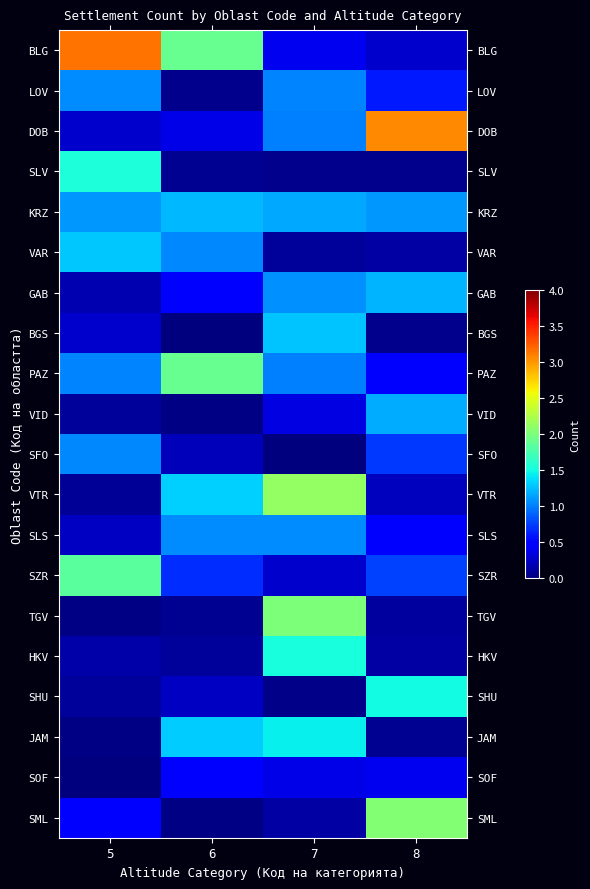

Reading left to right, extract all data points from this chart.

BLG: 5=3.1	6=1.9	7=0.4	8=0.3
LOV: 5=1.1	6=0.1	7=1.0	8=0.6
DOB: 5=0.3	6=0.4	7=1.0	8=3.1
SLV: 5=1.5	6=0.1	7=0.1	8=0.1
KRZ: 5=1.1	6=1.2	7=1.2	8=1.1
VAR: 5=1.3	6=1.0	7=0.1	8=0.1
GAB: 5=0.2	6=0.5	7=1.1	8=1.2
BGS: 5=0.3	6=0.0	7=1.3	8=0.1
PAZ: 5=1.0	6=1.9	7=1.0	8=0.5
VID: 5=0.1	6=0.0	7=0.3	8=1.2
SFO: 5=1.0	6=0.2	7=0.0	8=0.7
VTR: 5=0.1	6=1.3	7=2.1	8=0.2
SLS: 5=0.2	6=1.1	7=1.0	8=0.4
SZR: 5=1.8	6=0.7	7=0.3	8=0.8
TGV: 5=0.0	6=0.1	7=2.0	8=0.1
HKV: 5=0.1	6=0.1	7=1.5	8=0.1
SHU: 5=0.1	6=0.2	7=0.0	8=1.5
JAM: 5=0.0	6=1.3	7=1.4	8=0.1
SOF: 5=0.0	6=0.5	7=0.4	8=0.4
SML: 5=0.4	6=0.0	7=0.1	8=2.0